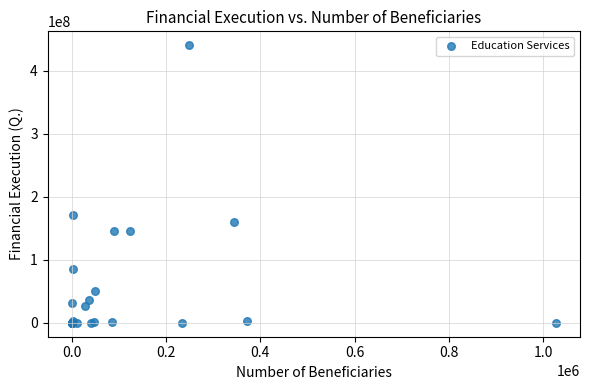

What Y value in the scatter plot is closest to 220354179?

171000000.0